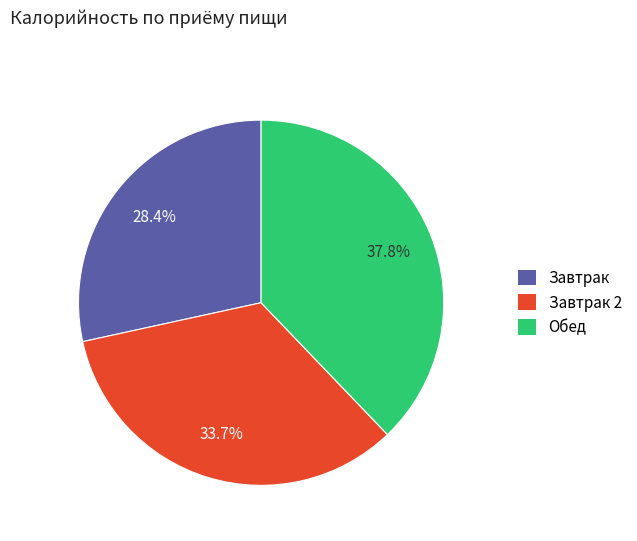

To the nearest percent, what is the average slice percentage?

33%